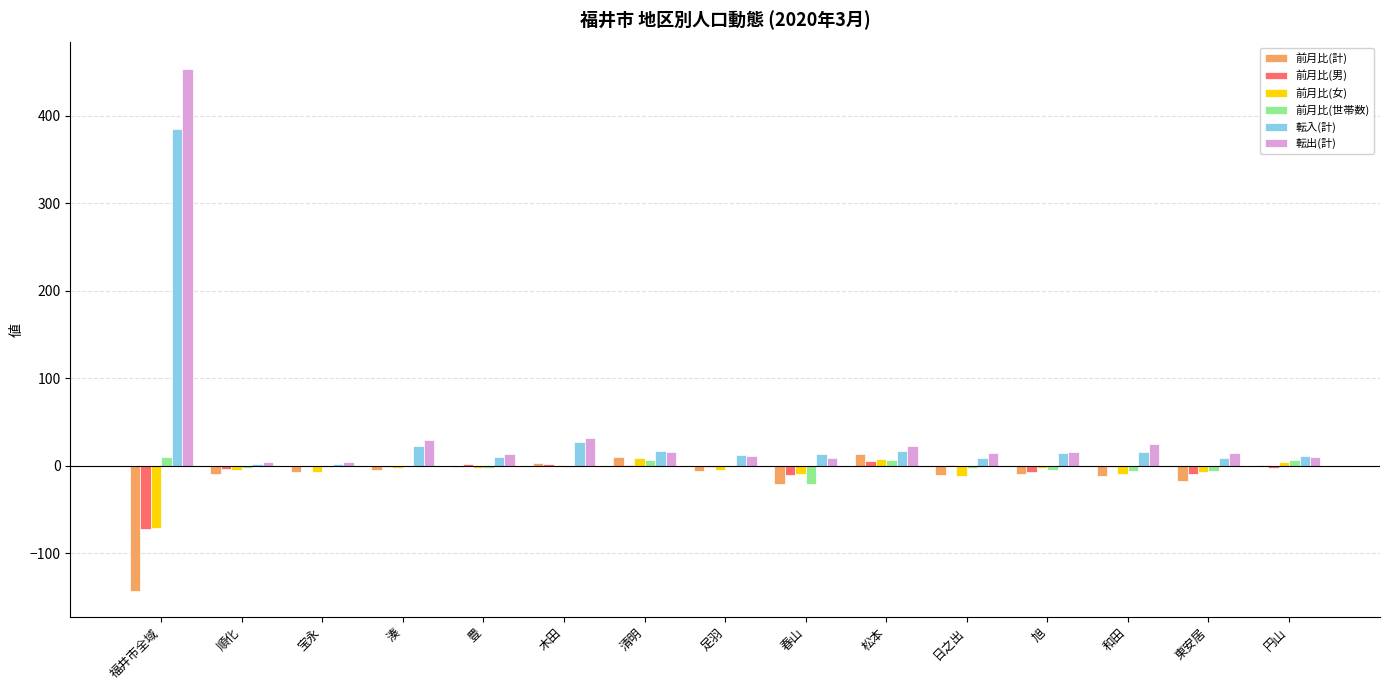

Read the 転出(計) value at 旭, to the nearest 5.

15